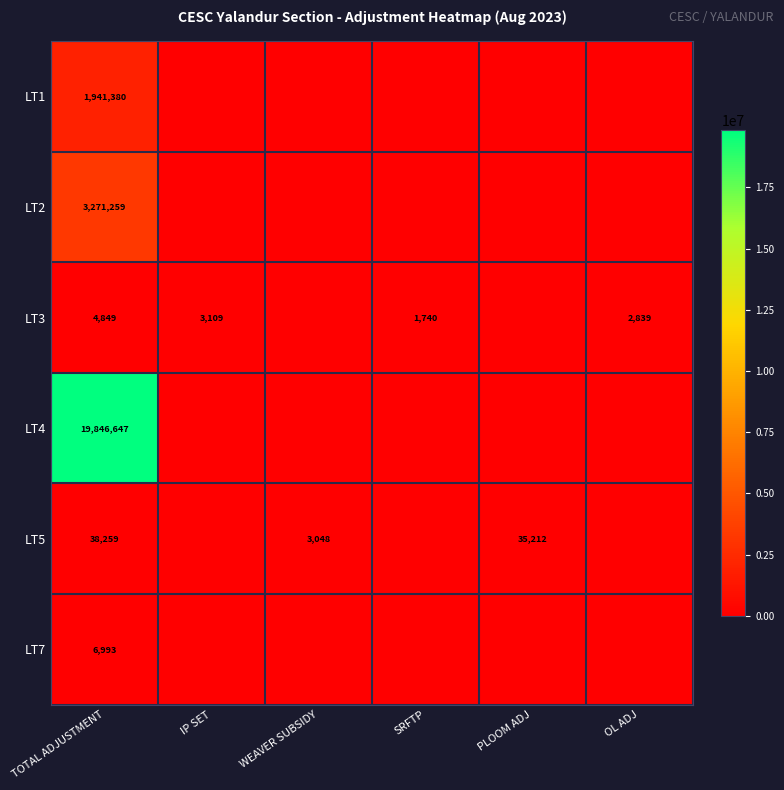

Is it true that LT2 equals 3271259 at TOTAL ADJUSTMENT?

True